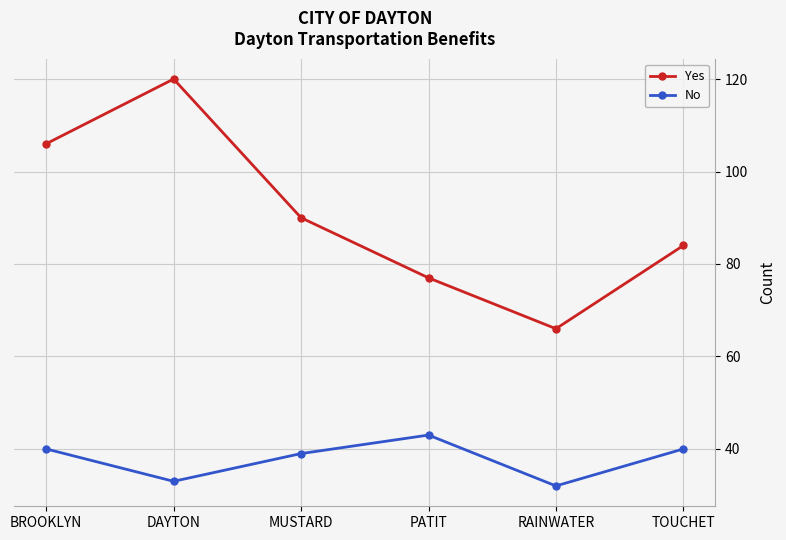

What is the label of the 5th point from the right?

DAYTON